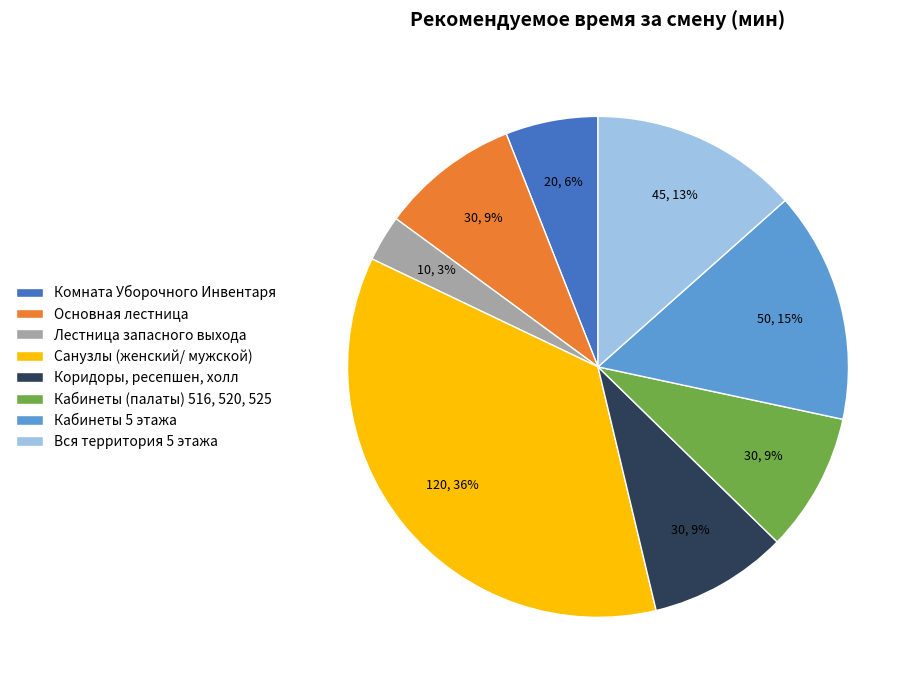

What is the smallest slice in the pie chart?

Лестница запасного выхода